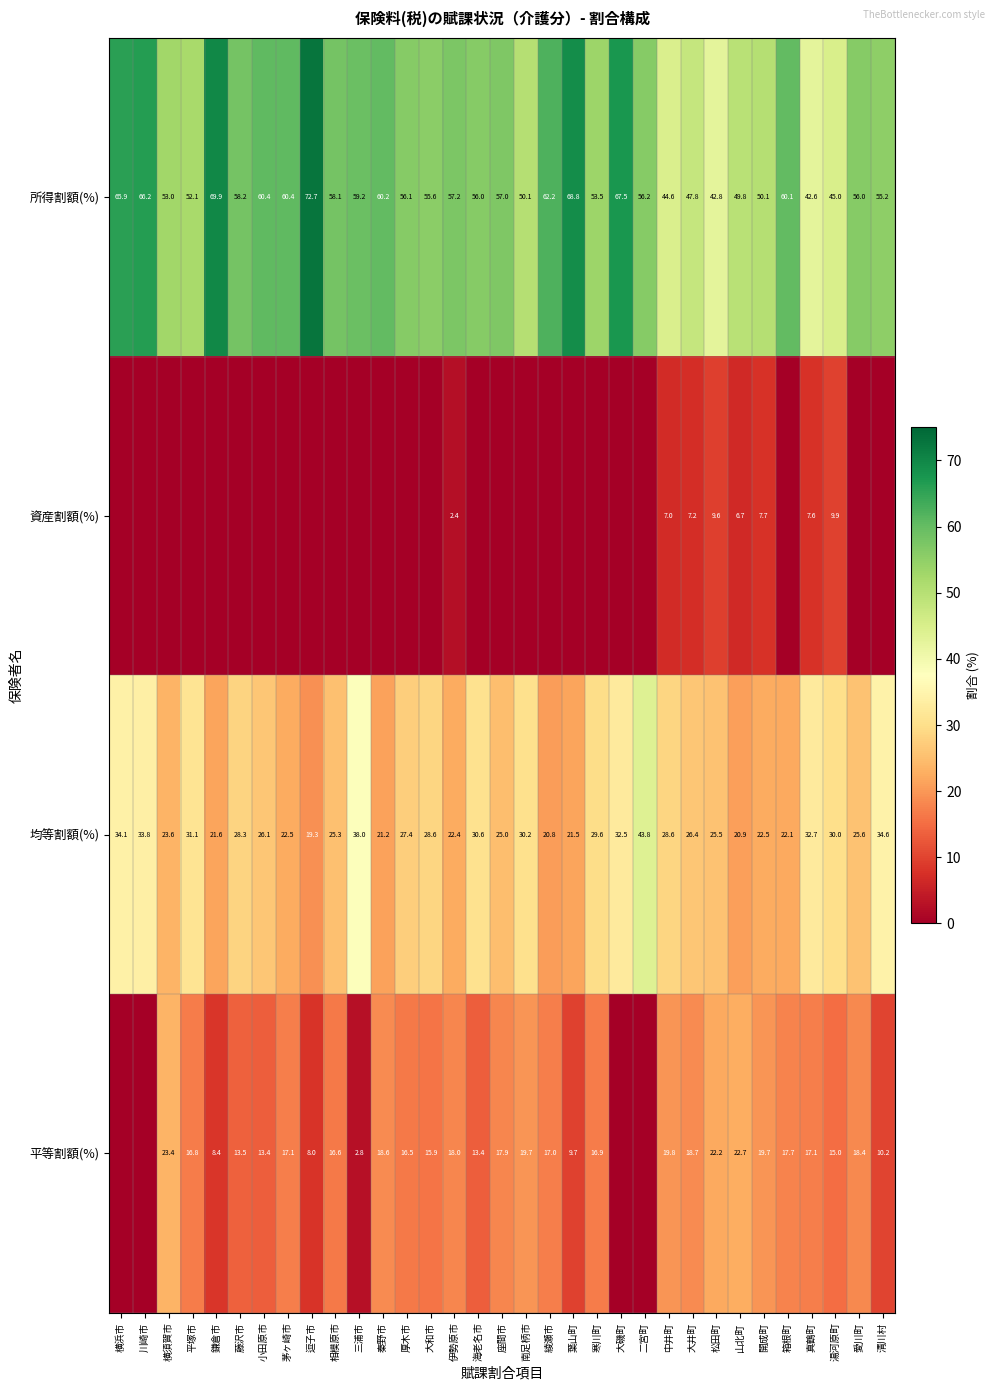

How many values in the 所得割額(%) series are below 56?

13